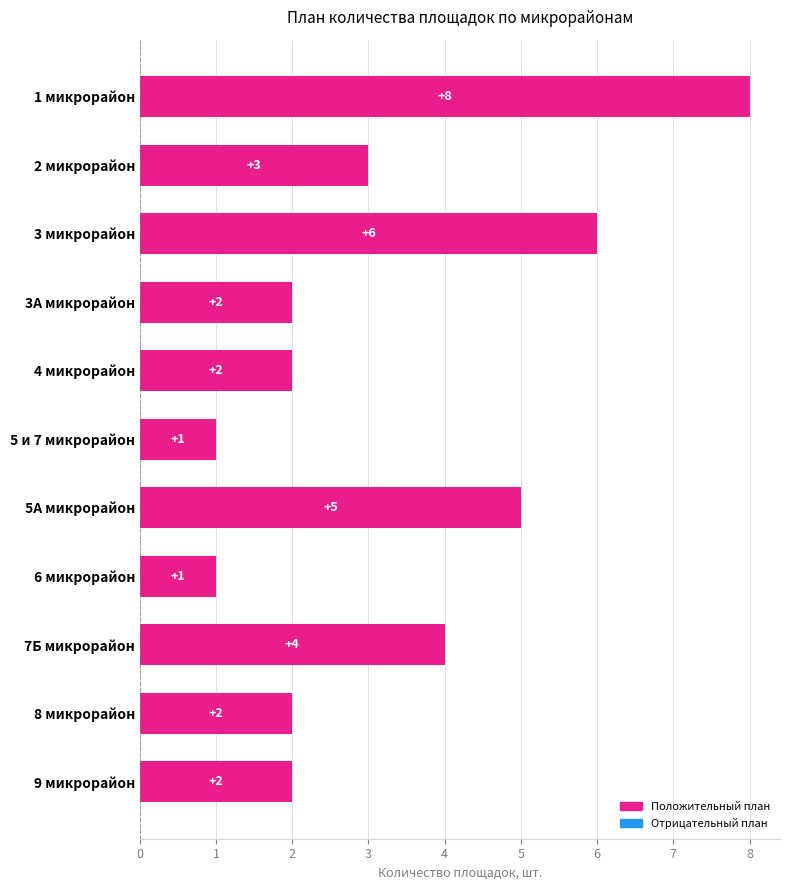

What is the value of the 11th bar from the top?

2